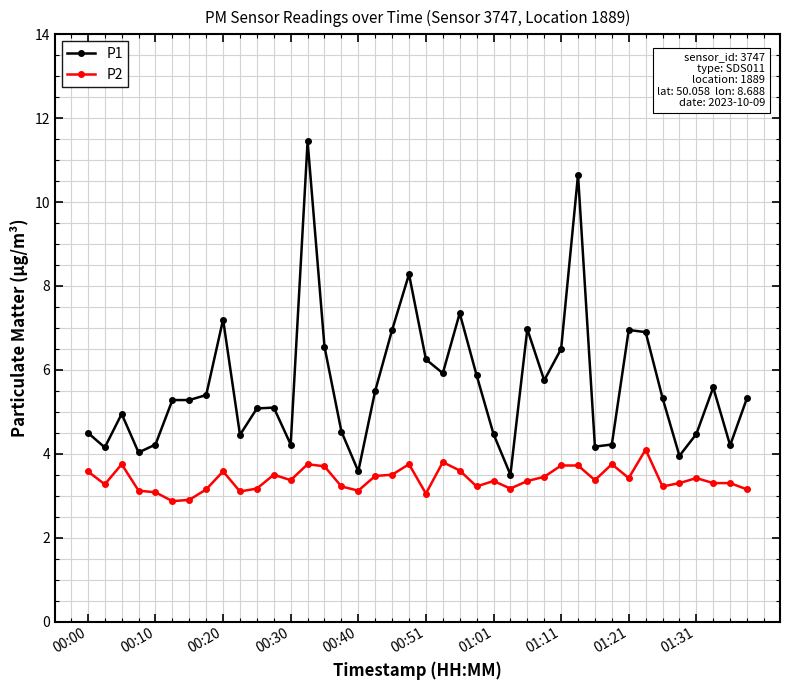

True or false: P2 has more than 0 interior local peaks.

True